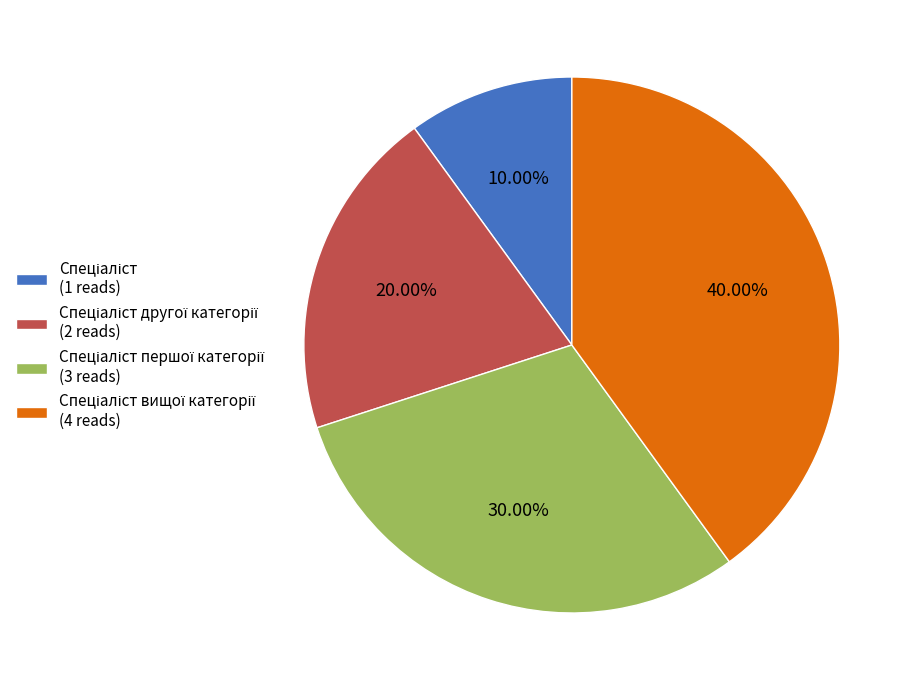

Is there a majority slice in this chart?

No